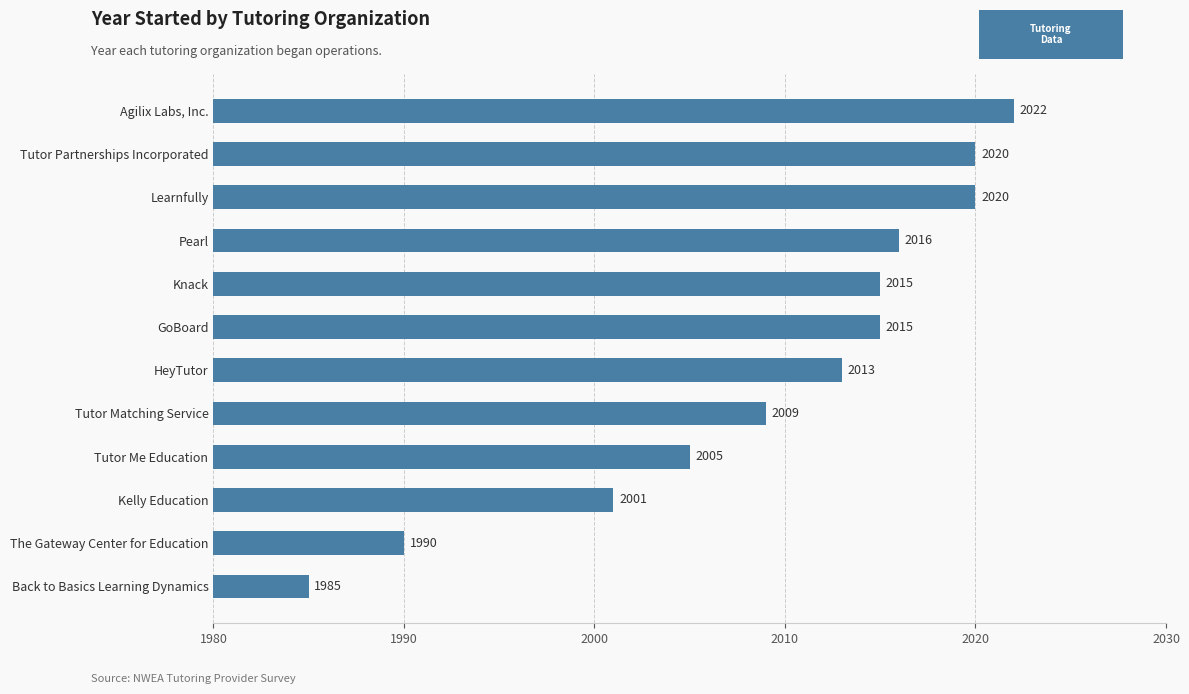

How many distinct data groups are displayed?

1